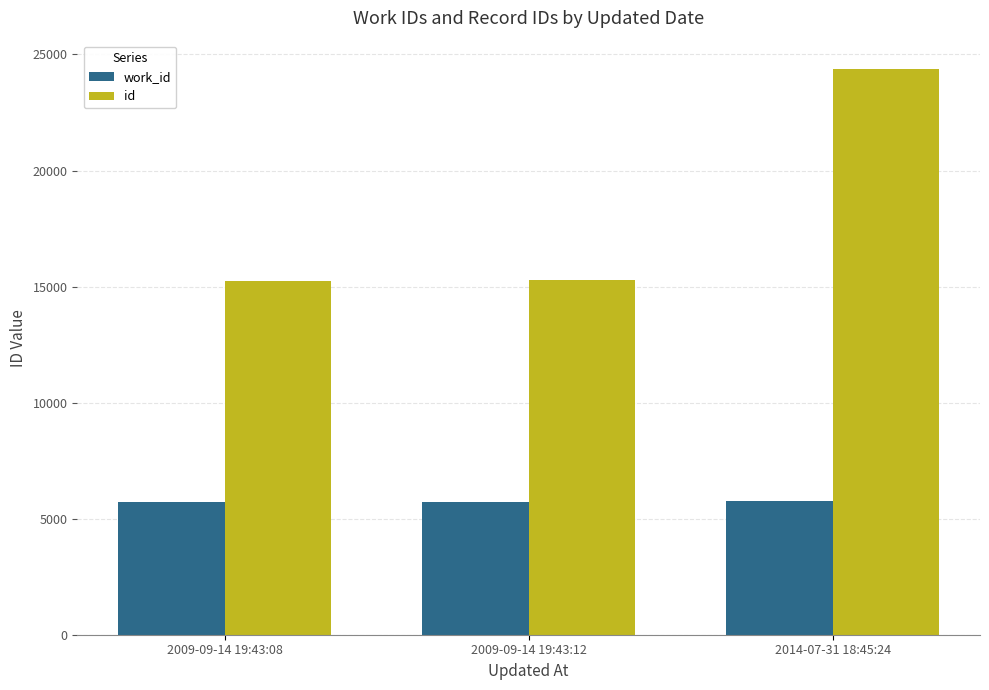

What is the approximate value of work_id at 2014-07-31 18:45:24?

5767